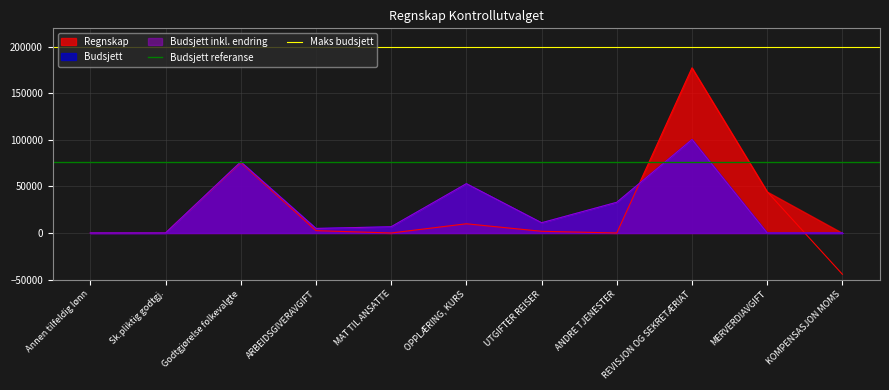

Which category has the lowest value in the Maks budsjett series?

Annen tilfeldig lønn